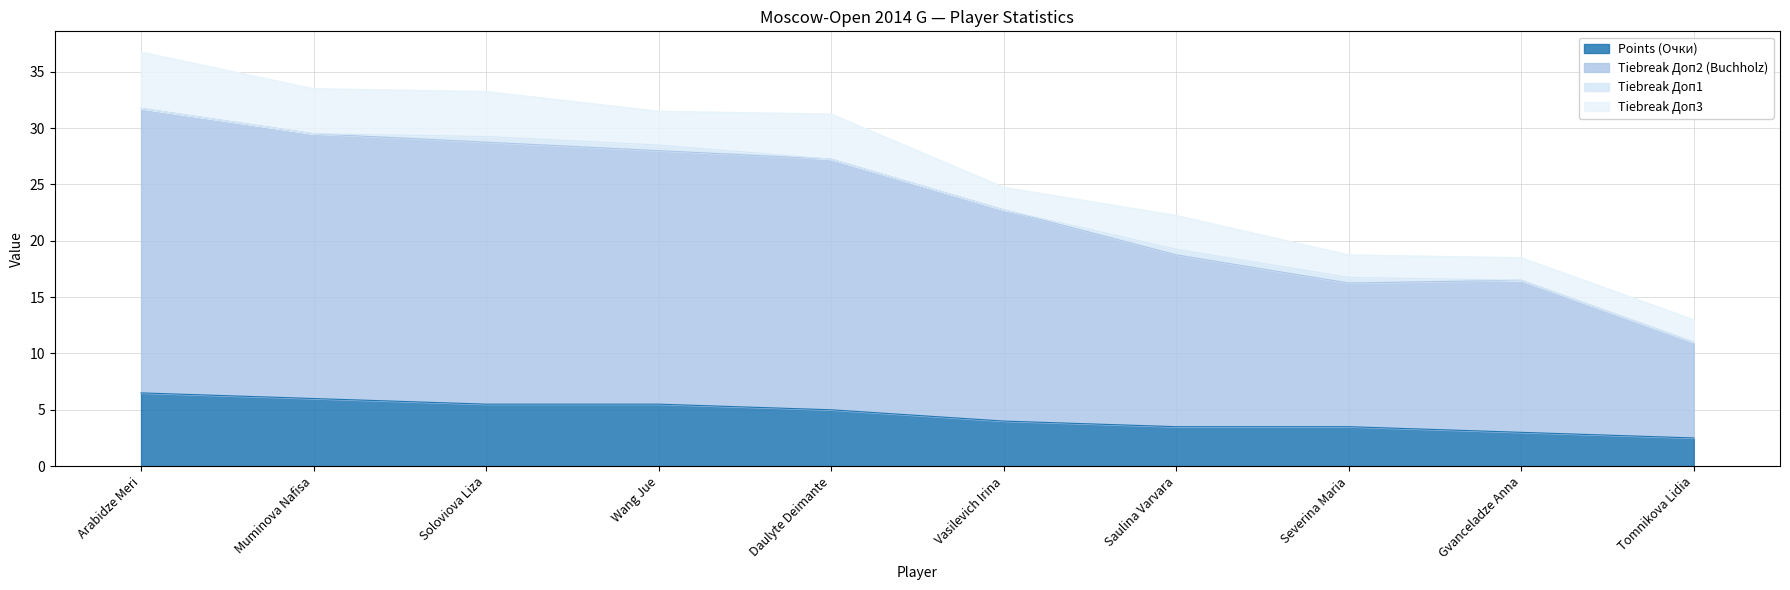

Which series has the widest spread of values?

Tiebreak Доп2 (Buchholz)